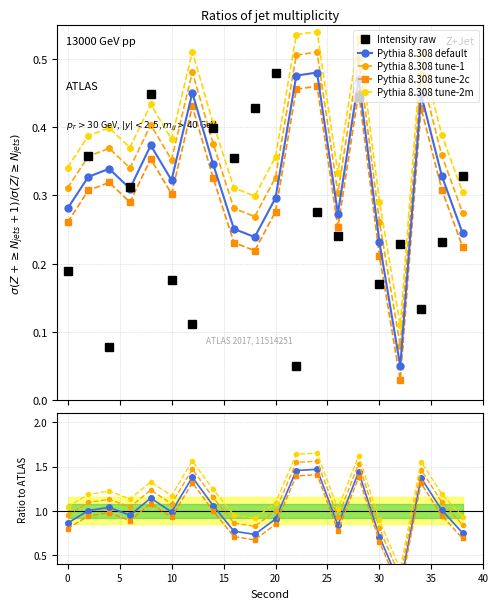

The intensity(dBm) series shows 0.2 at 34. True or false?

False